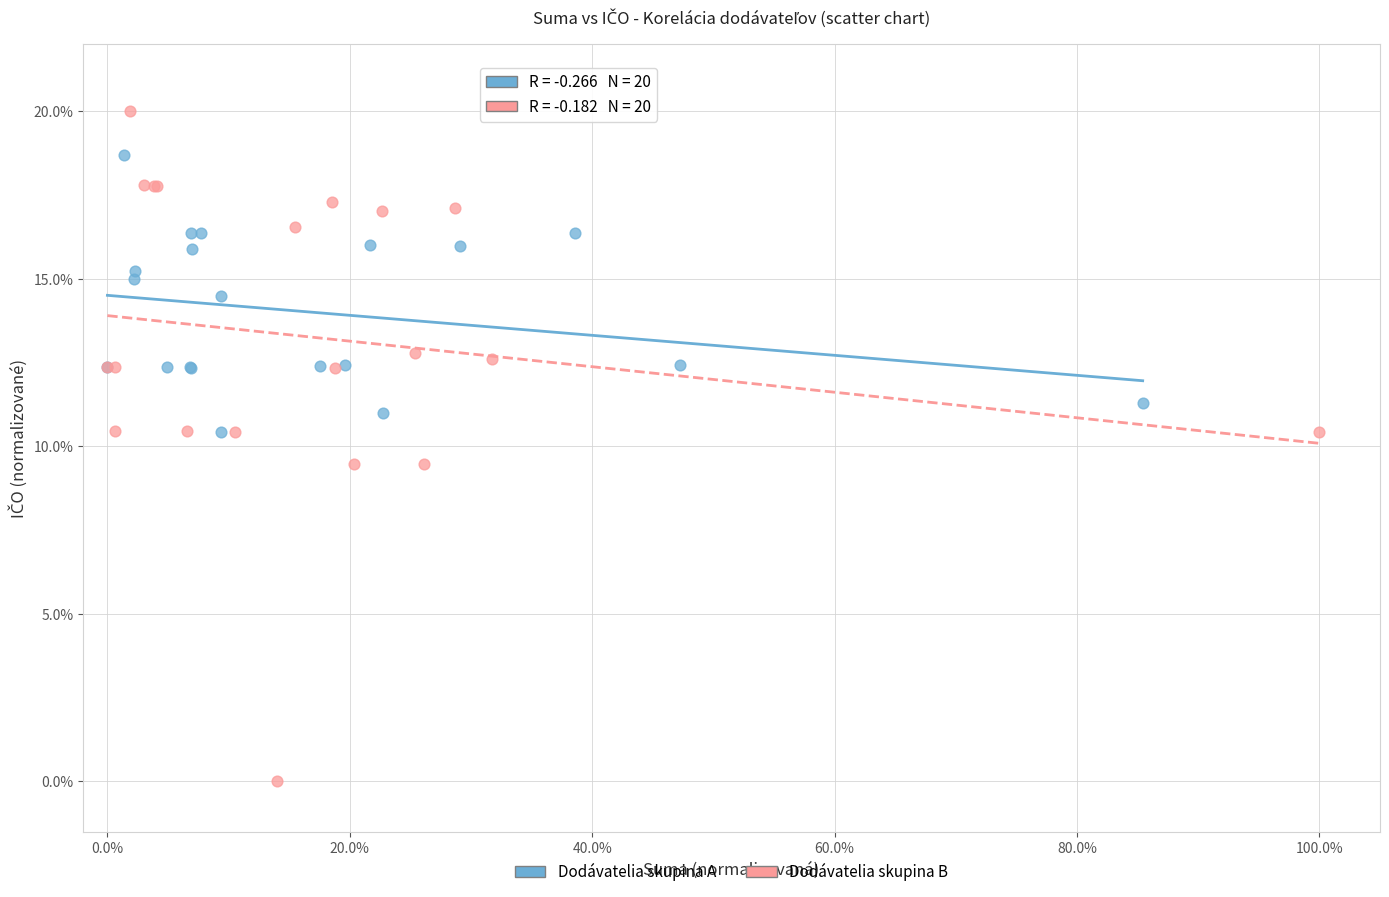

Which series reaches the maximum Y coordinate?

Dodávatelia skupina B